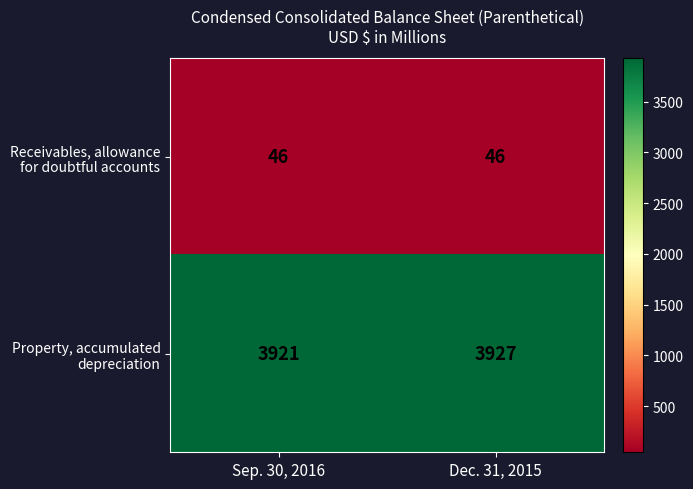

What is the difference between the highest and lowest values at Dec. 31, 2015?

3881